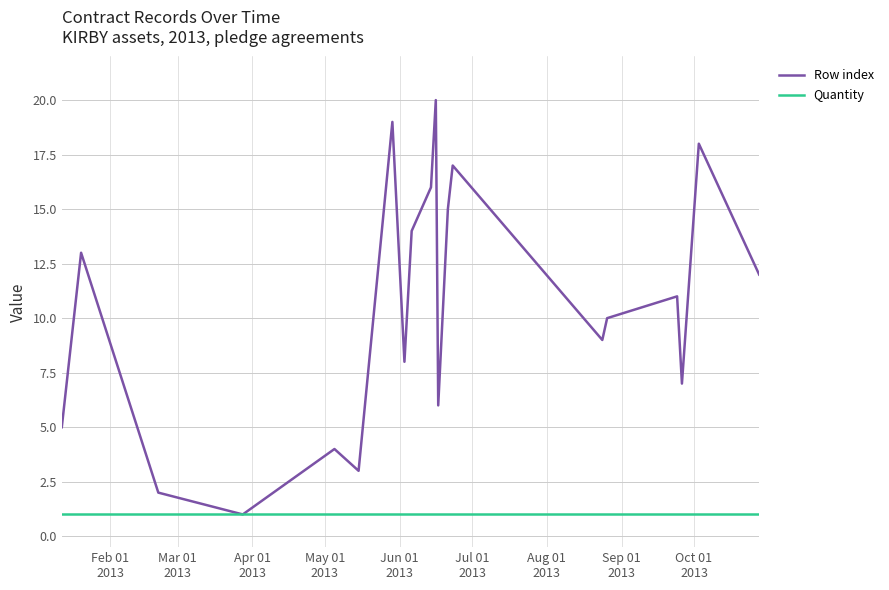

List the series in order of their peak value, highest first.

Row index, Quantity